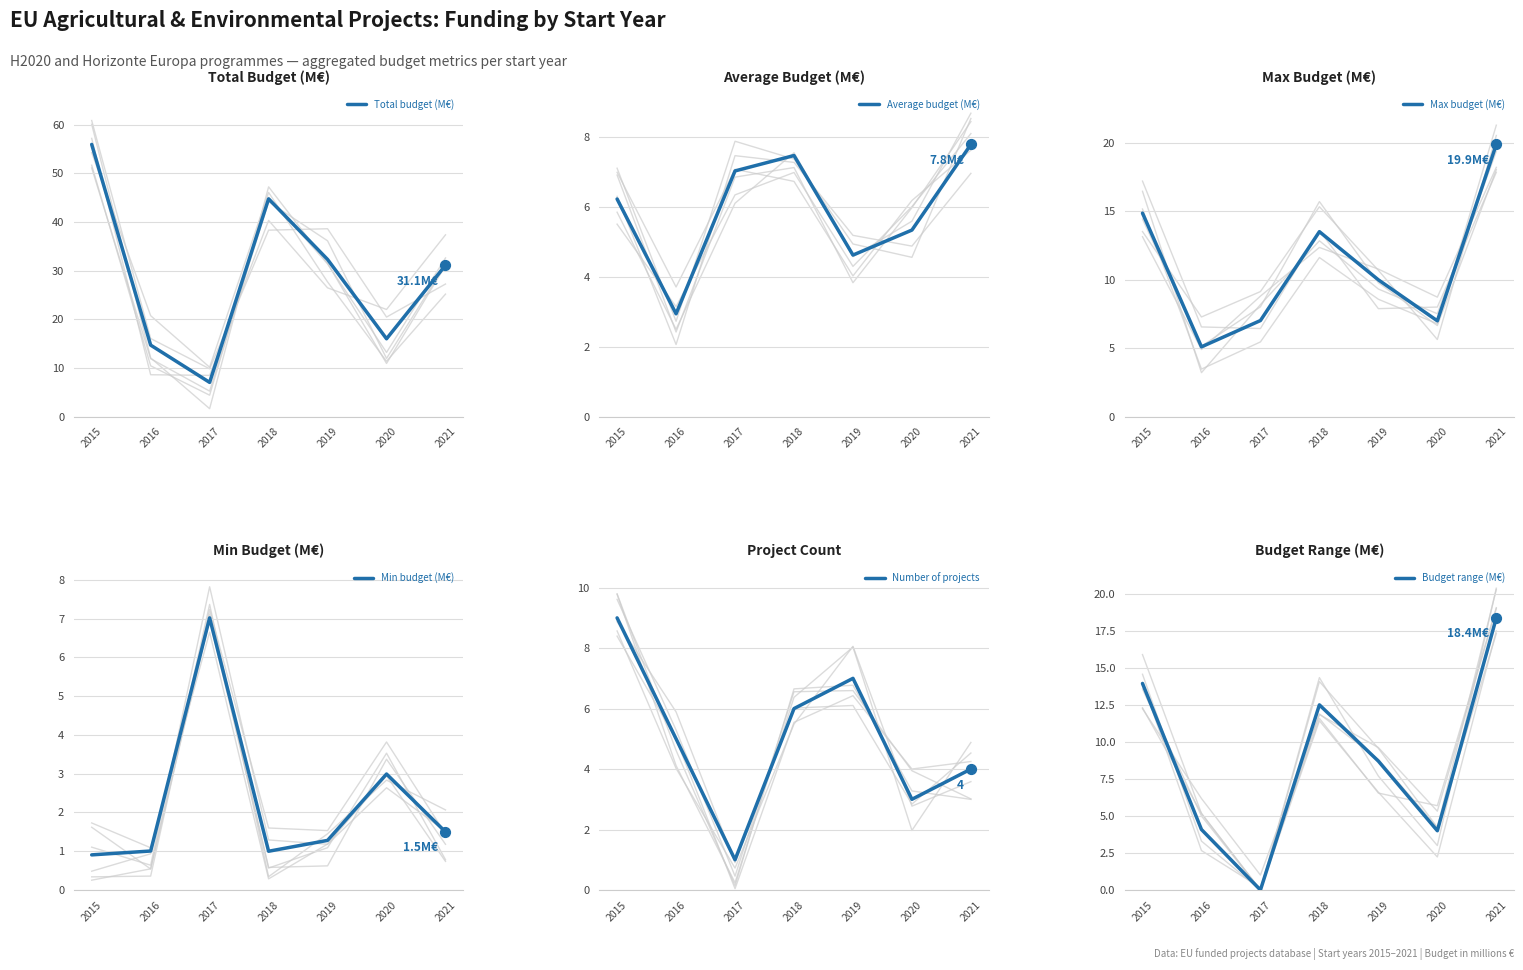

At which category is the sum across all series the highest?

2015